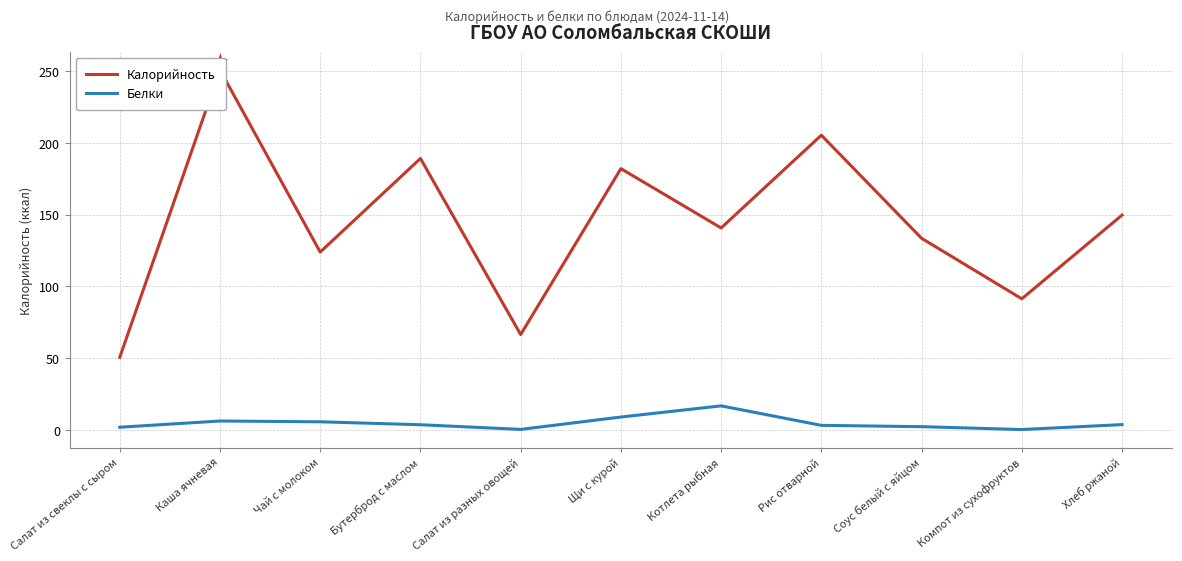

Rank the series by their average value, from lowest to highest.

Белки, Калорийность